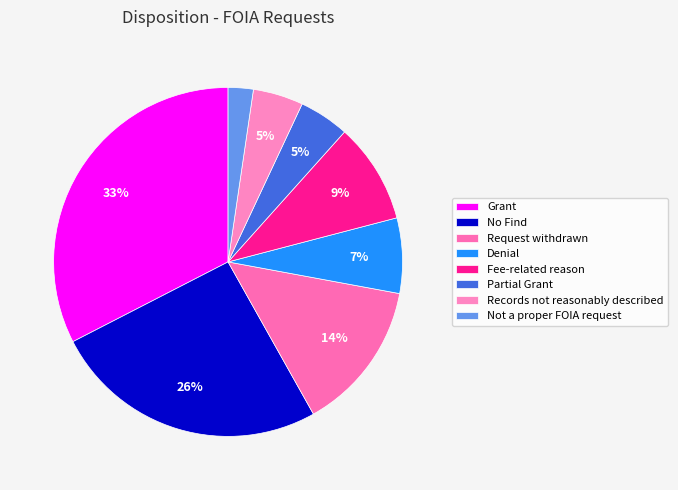

How many slices are in this pie chart?

8